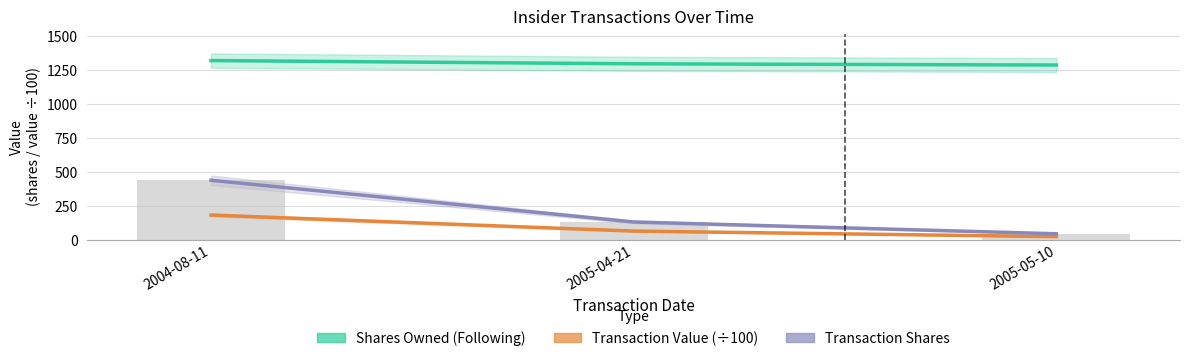

What is the sum of the Transaction Shares values at 2005-04-21 and 2004-08-11?

568.0